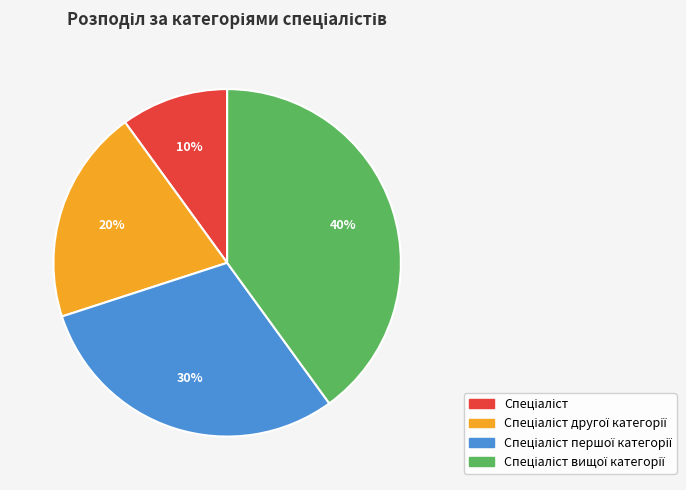

Does any single category account for the majority?

No